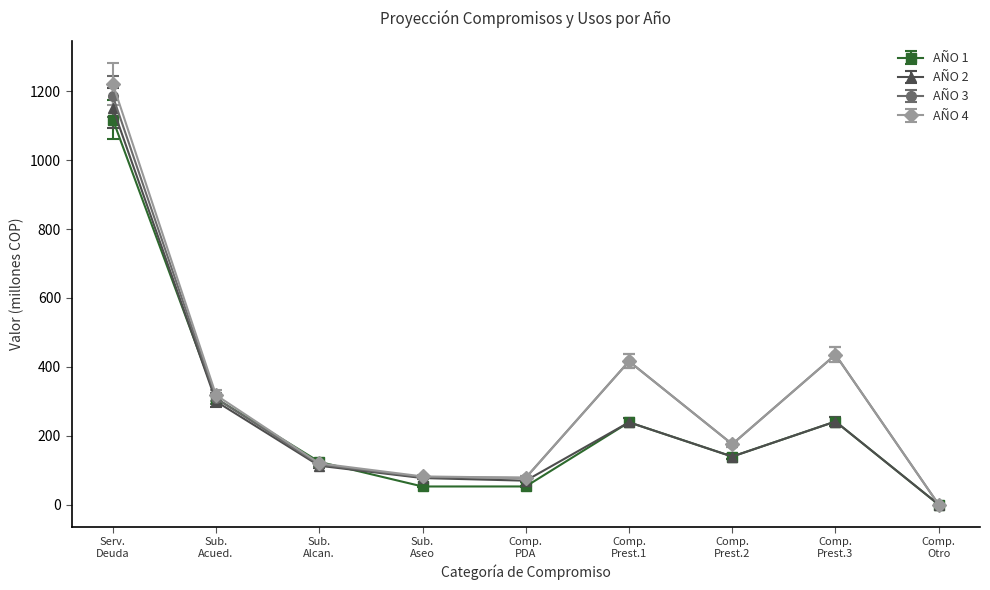

What is the value of the AÑO 4 point at the 7th from the left?

175.4